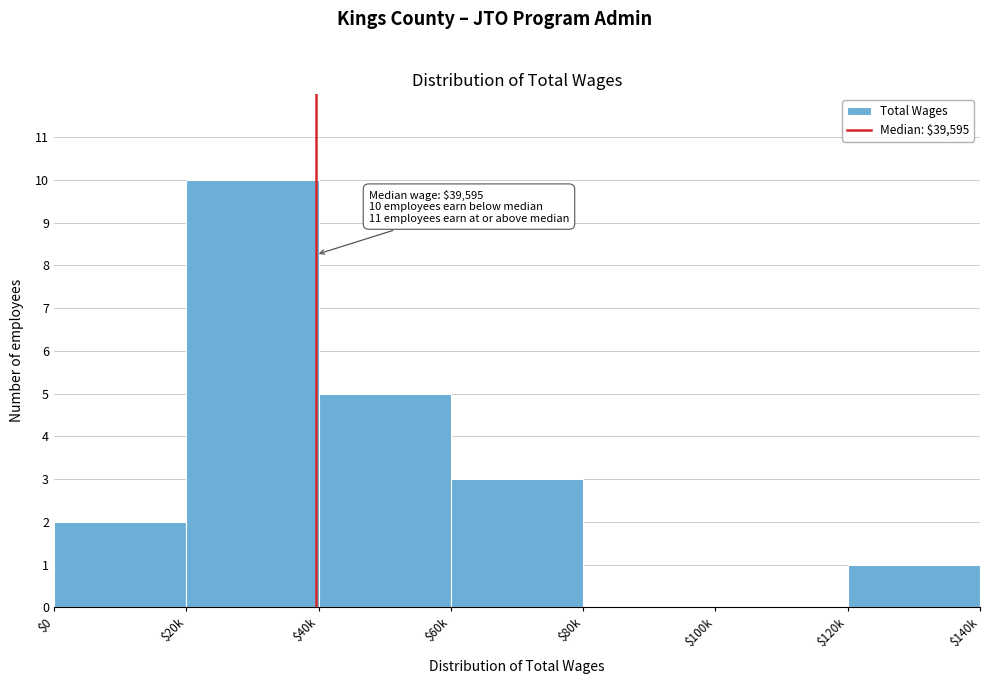

What is the greatest value displayed?

10